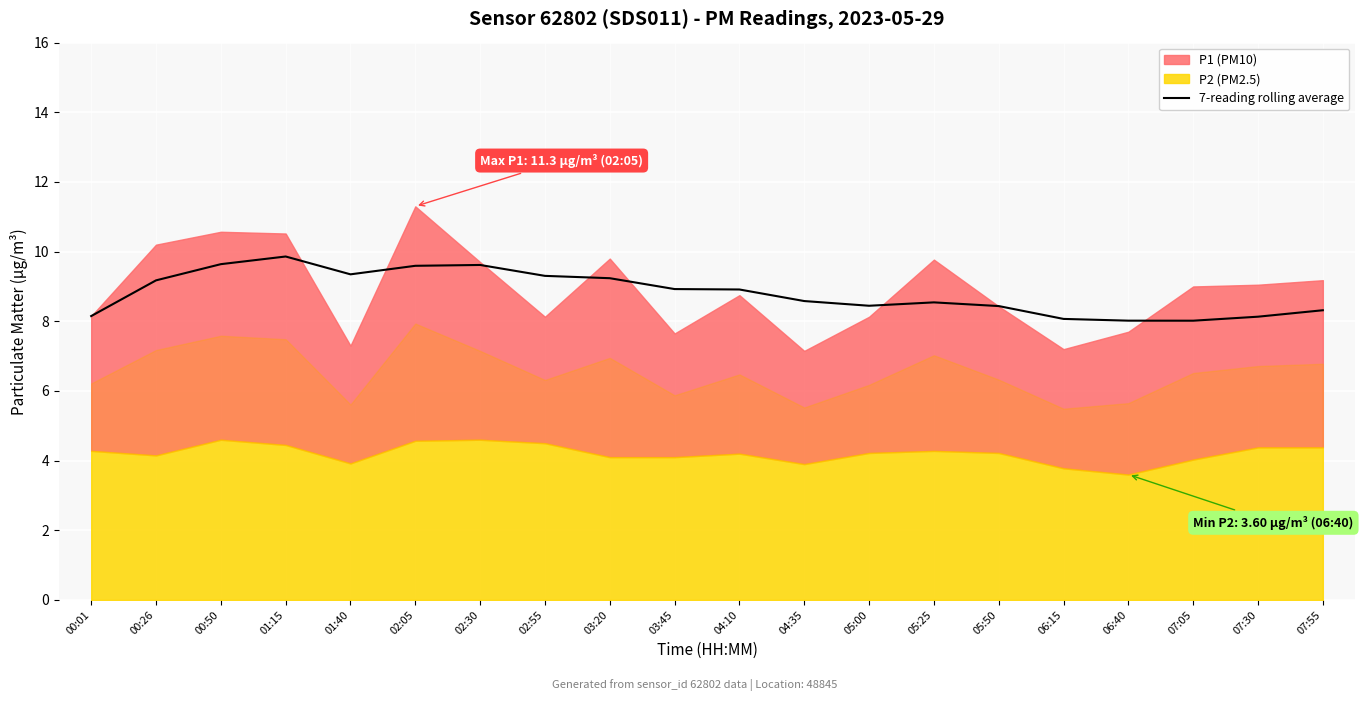

Between 07:30 and 01:40, which is larger?

01:40